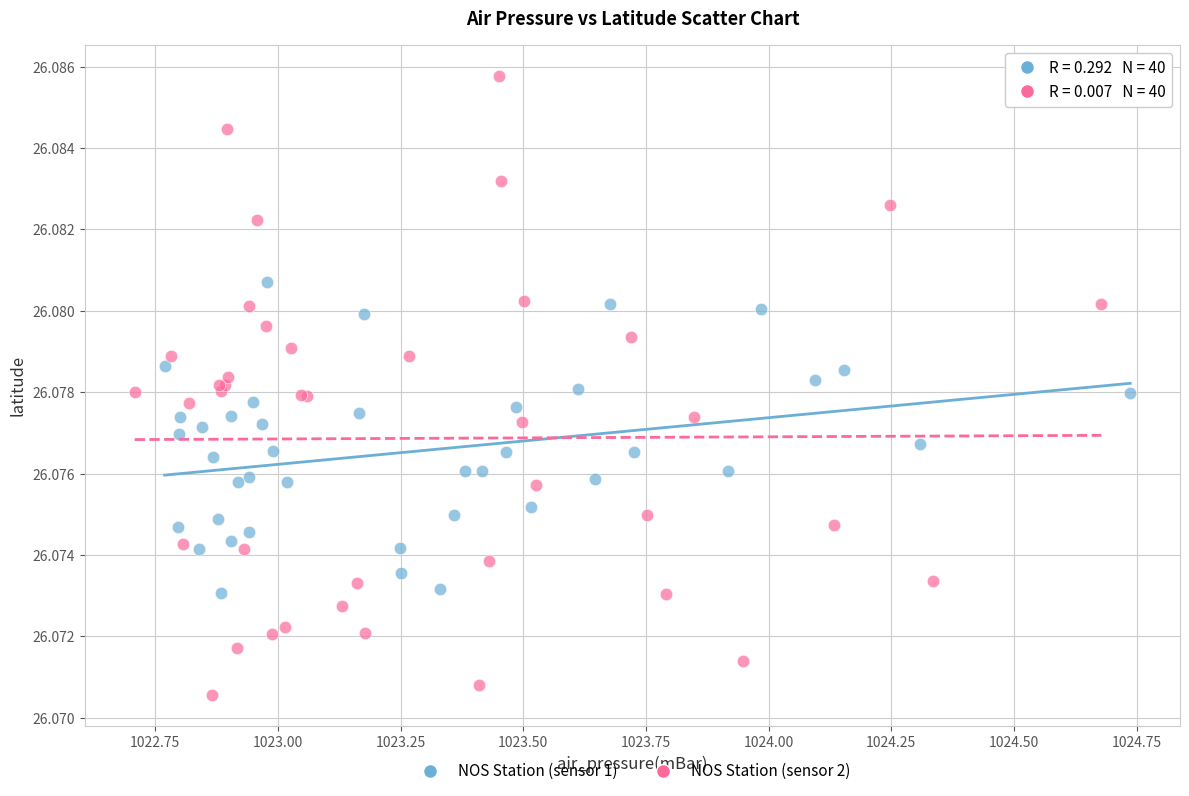

Which series reaches the minimum Y coordinate?

NOS Station (sensor 2)